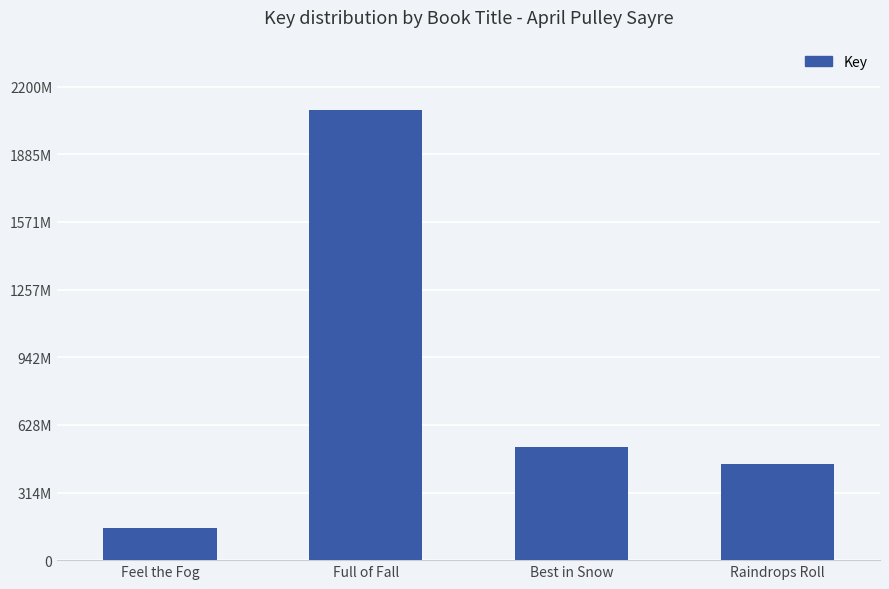

What is the label of the 3rd bar from the right?

Full of Fall